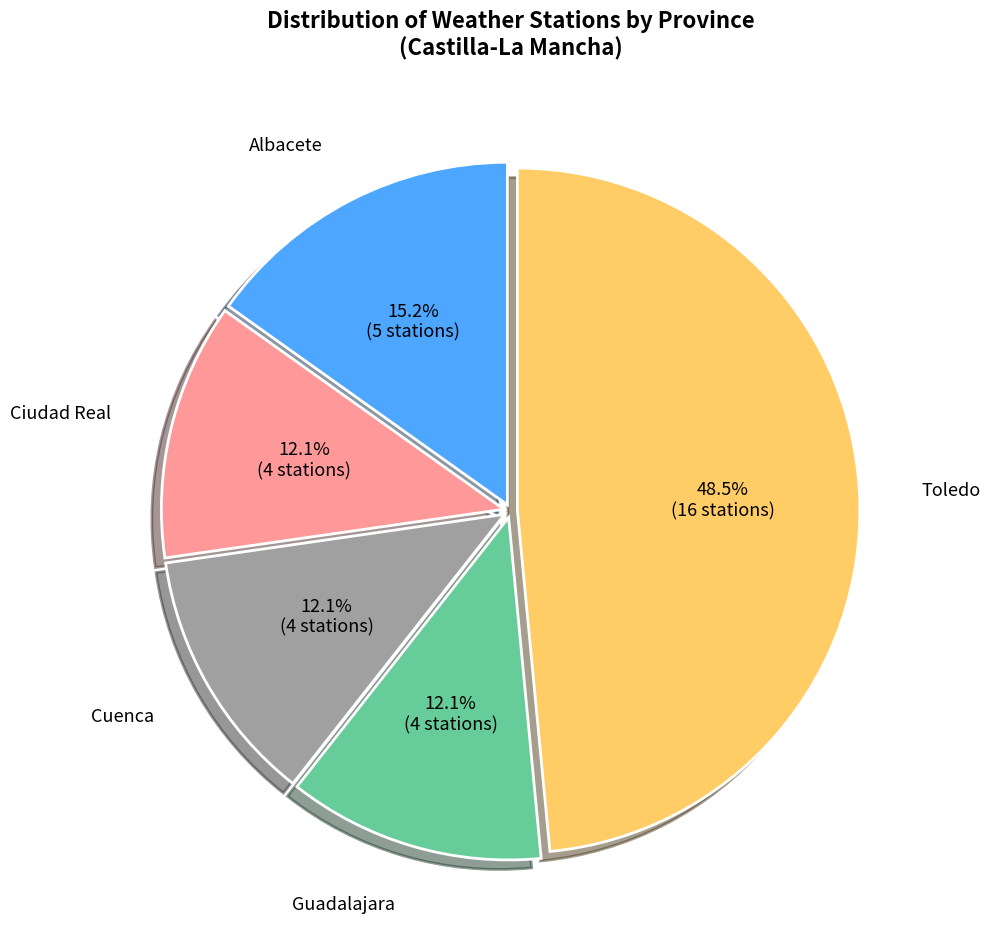

Which has a higher value, Guadalajara or Toledo?

Toledo